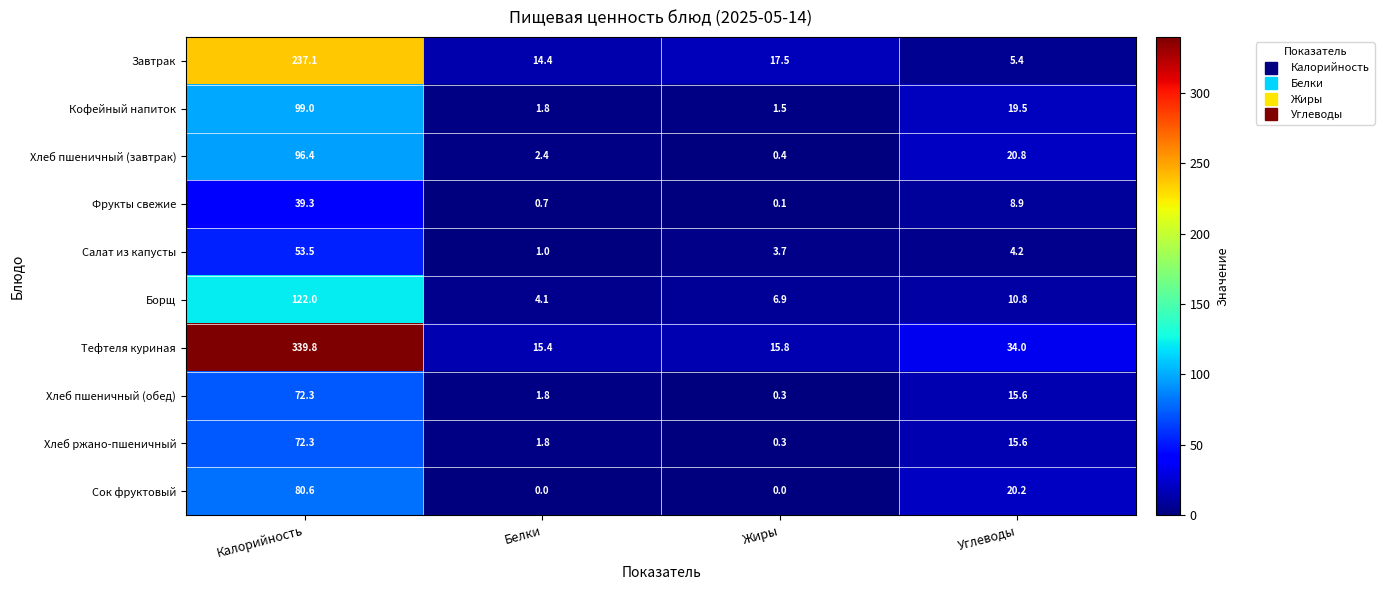

At which label is Хлеб пшеничный (обед) closest to 36?

Углеводы